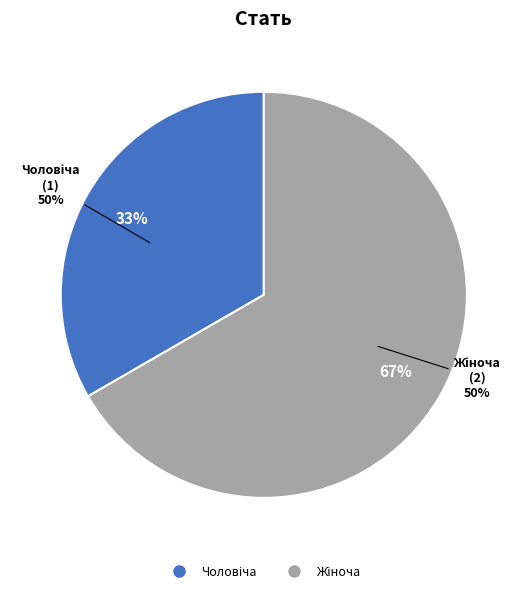

Between Чоловіча and Жіноча, which is larger?

Жіноча